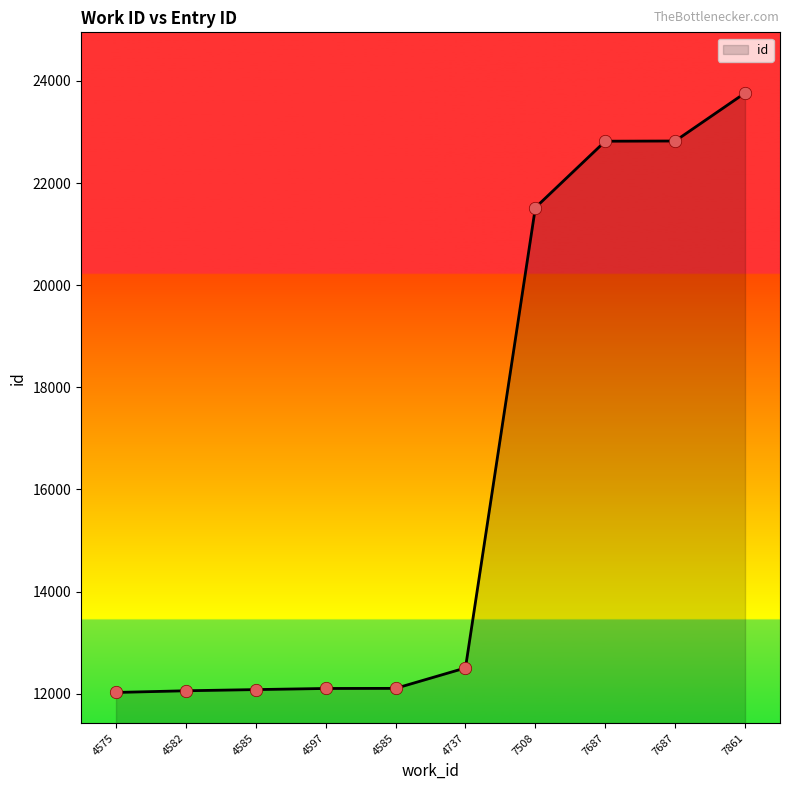

Which has a higher value, 7861 or 4585?

7861